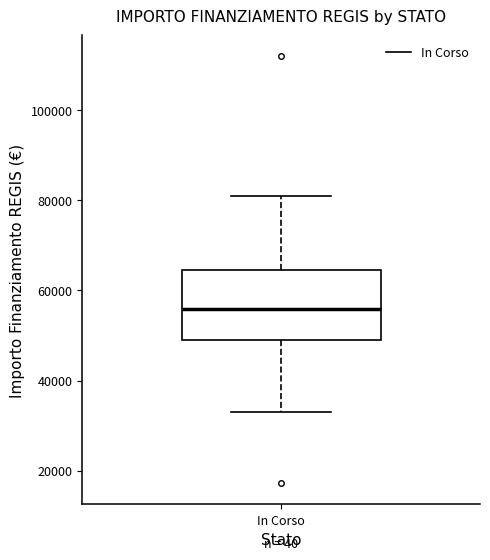

Transcribe this box plot: give where the median line is, the range the box spans, and where the two whiskers end, as read against the y-axis. The values are not printed on the chart, so give them approximately, as read against the axis.

median 56000, box 50000 to 64000, whiskers 32000 to 80000